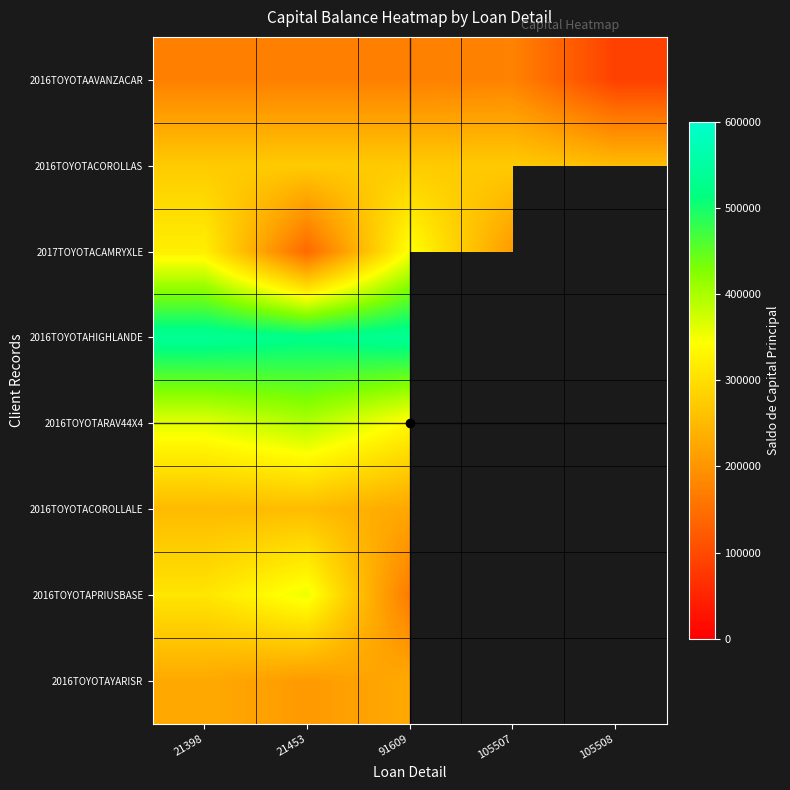

Which series has the largest range (max minus min)?

2017TOYOTACAMRYXLE